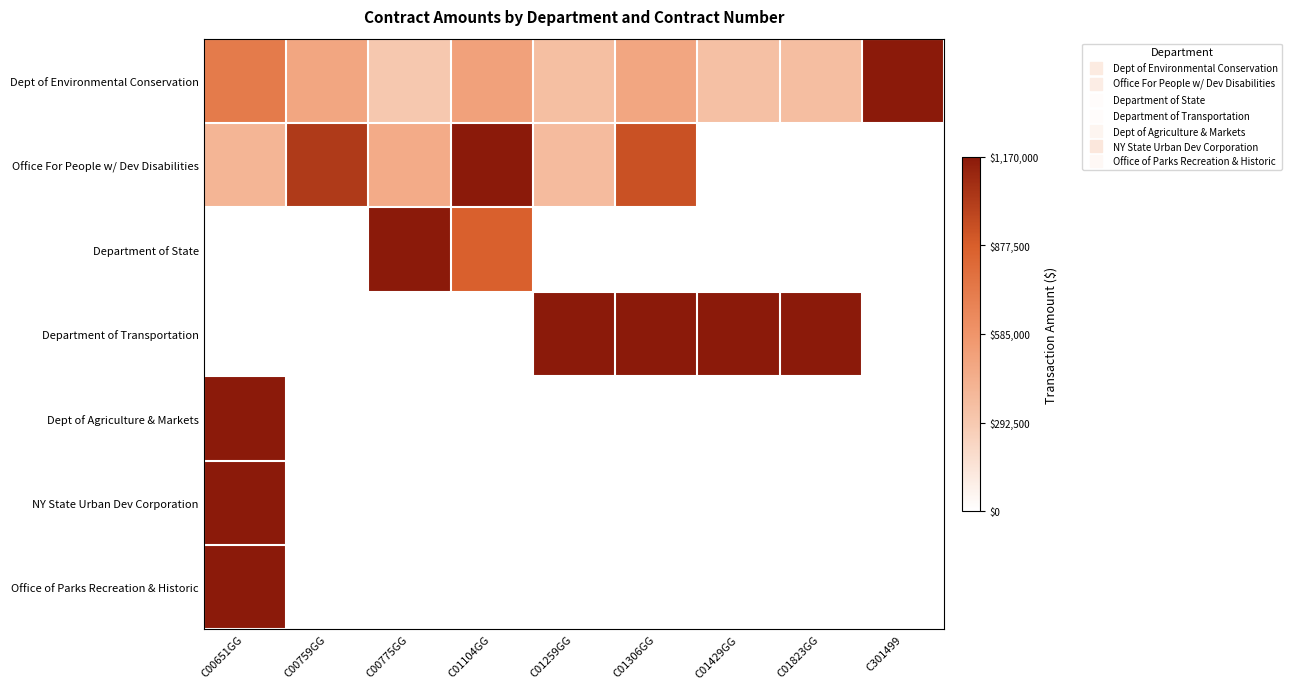

Between C00775GG and C301499, which series saw the biggest shift?

Department of State